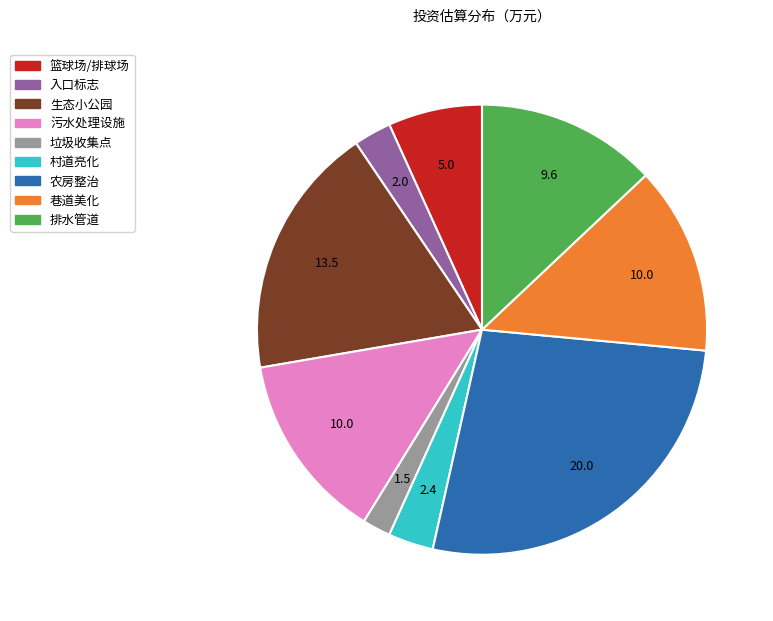

Is there any slice that represents more than half of the pie?

No